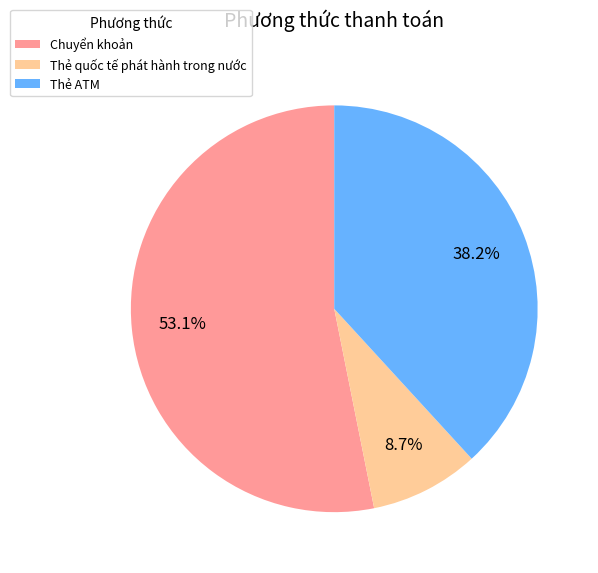

Between Chuyển khoản and Thẻ quốc tế phát hành trong nước, which is larger?

Chuyển khoản